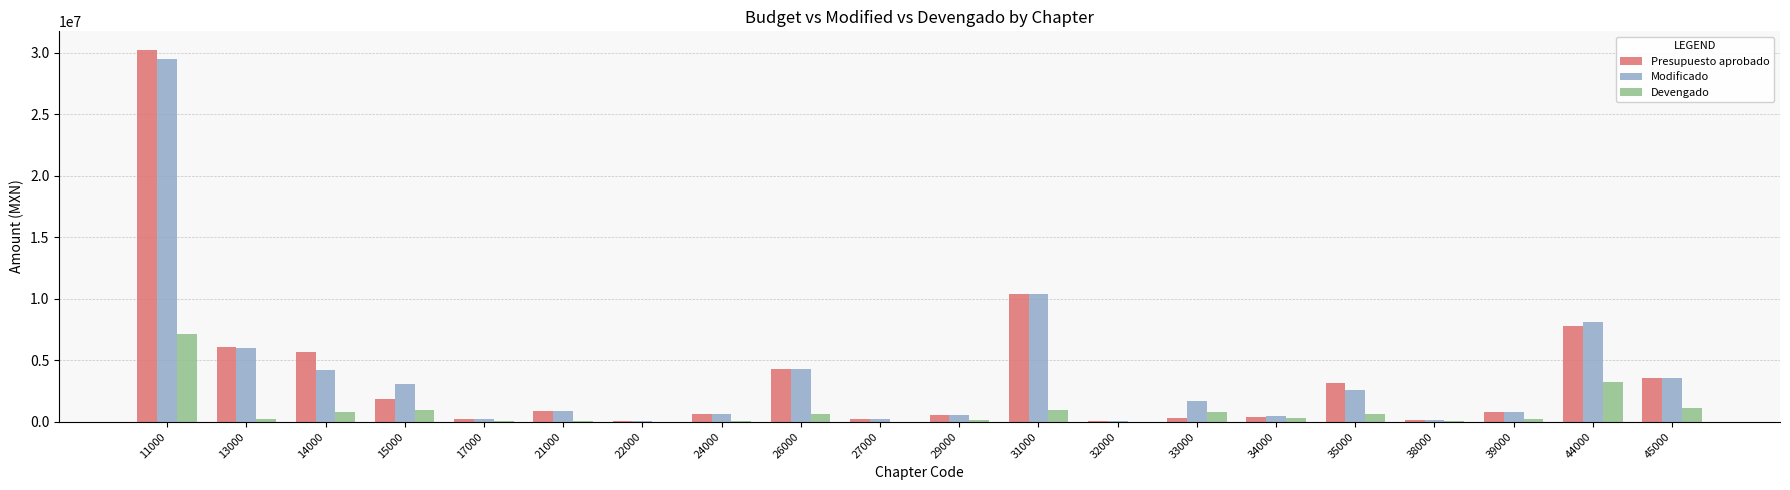

Are the bars horizontal?

No